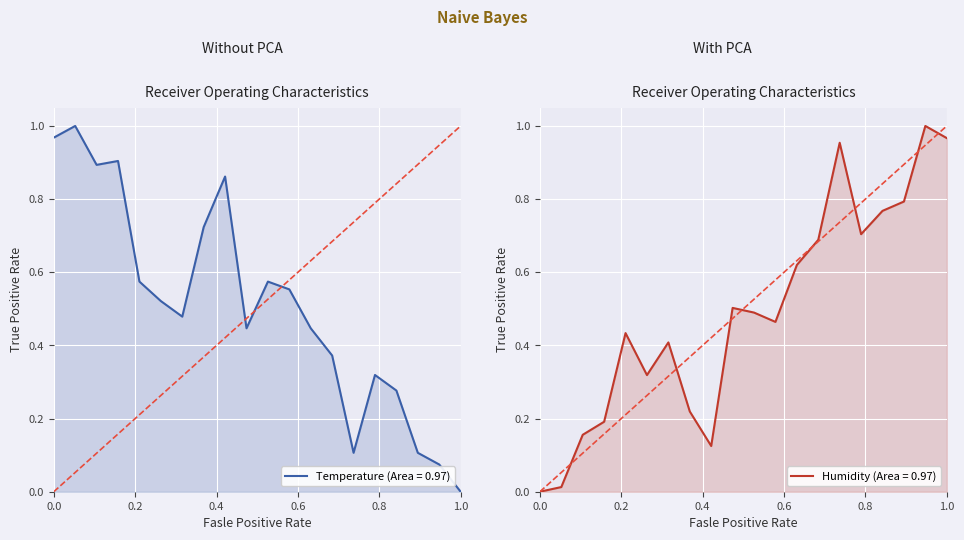

What is the difference between the maximum and second lowest values in the humidity series?

1.0